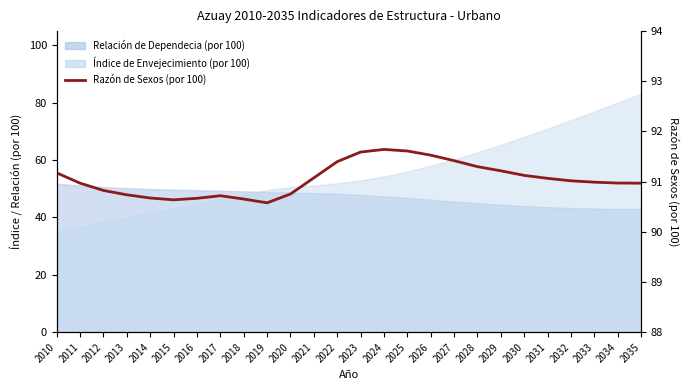

What is the ratio of the value at 2024 to the value at 2026?

1.0